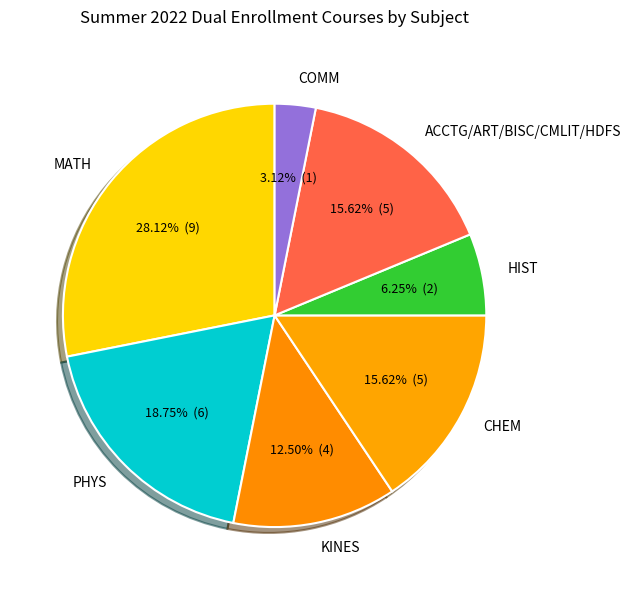

Which slice is the smallest?

COMM